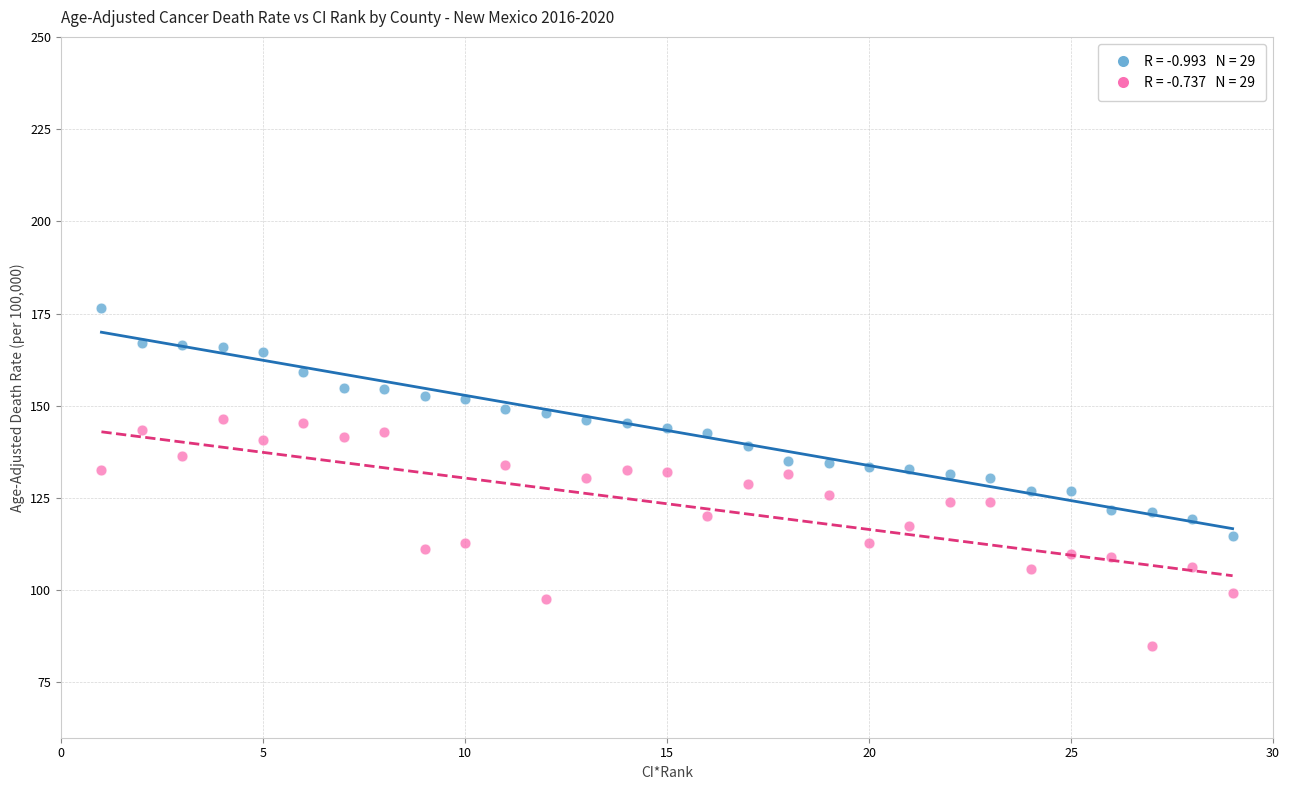

Across all data points, what is the range of Y values (max minus min)?

91.4